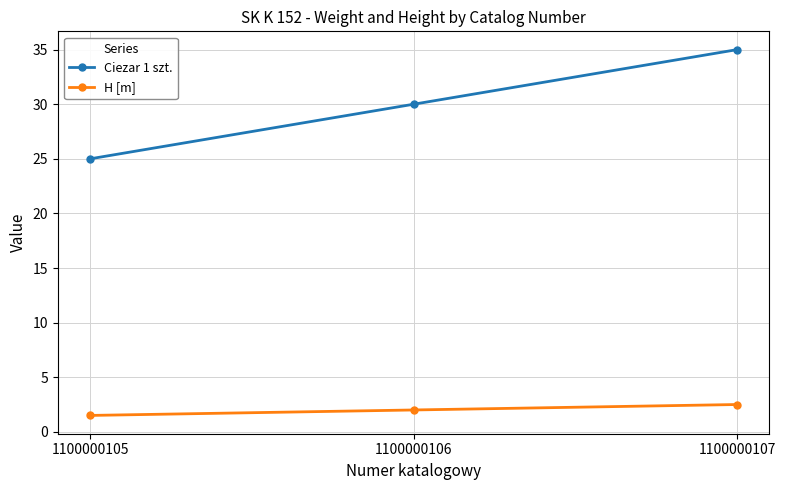

How many series are shown in this chart?

2